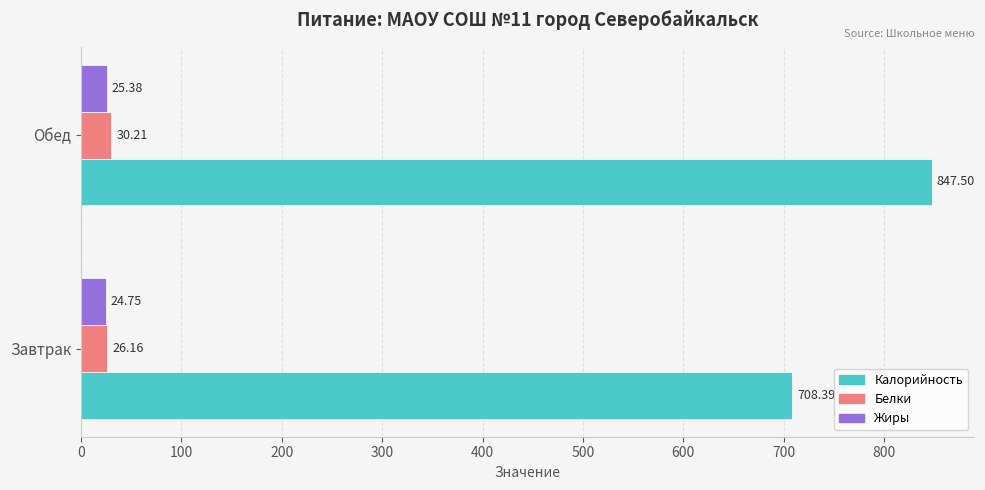

What is the sum of all Белки values?

56.4